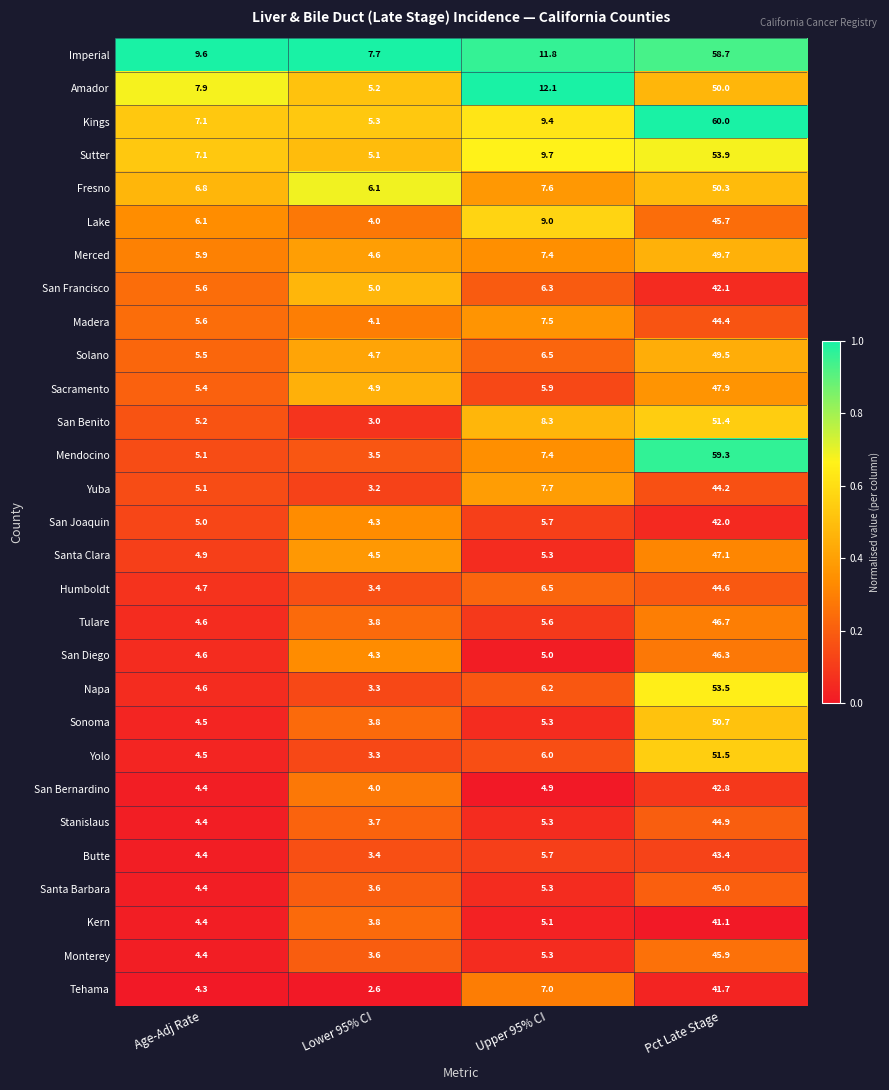

What is the minimum value for Santa Barbara?

3.6